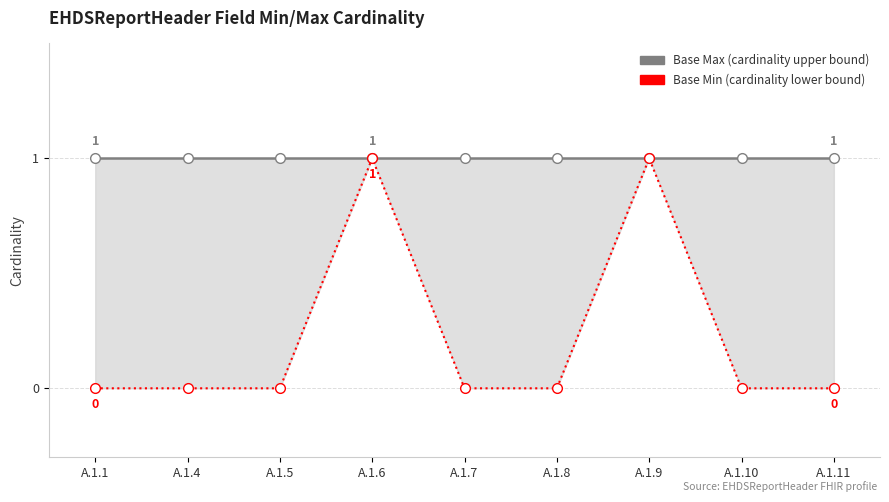

Rank the series by their average value, from lowest to highest.

Base Min, Base Max